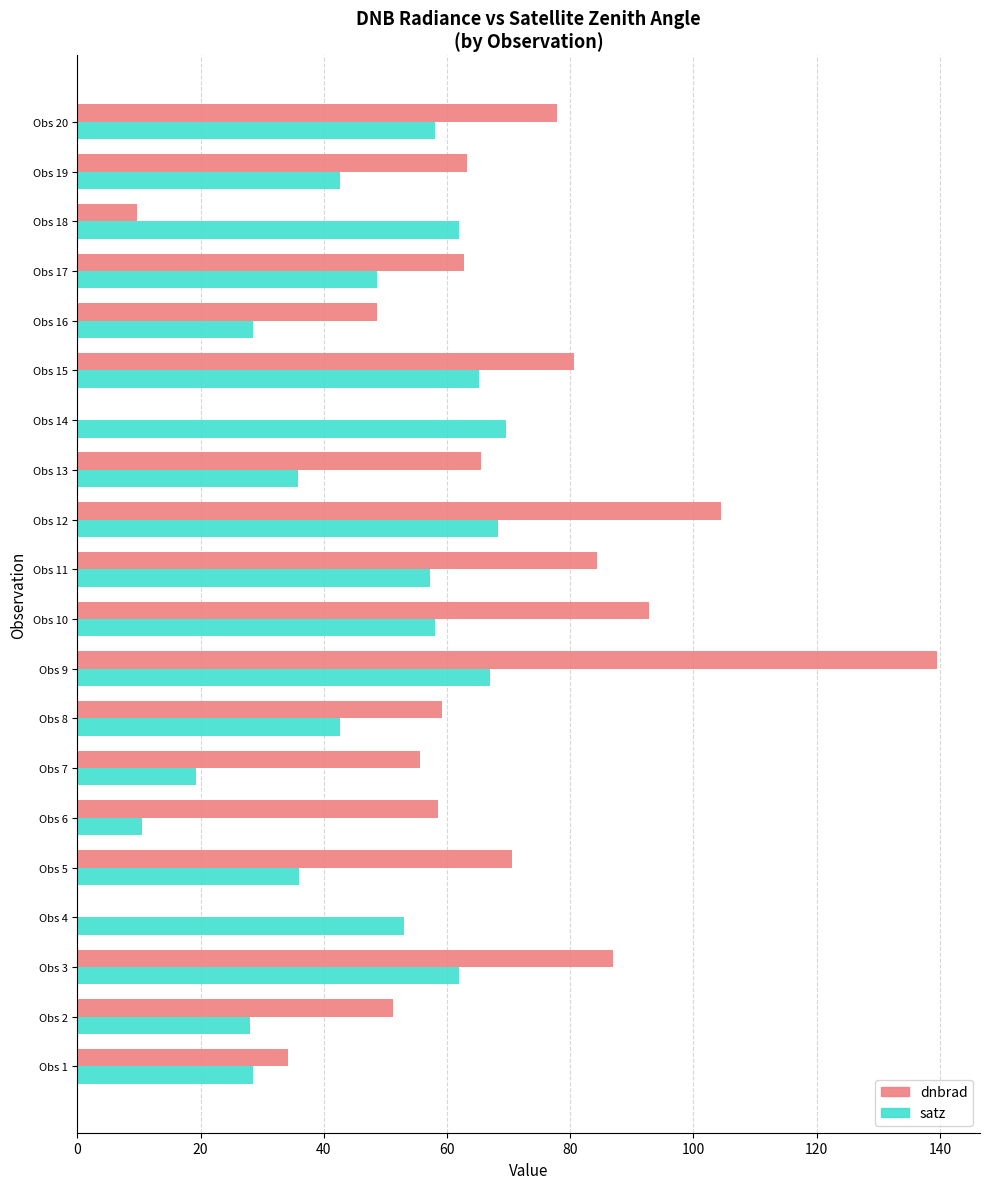

What is the maximum value shown in the chart?

139.5